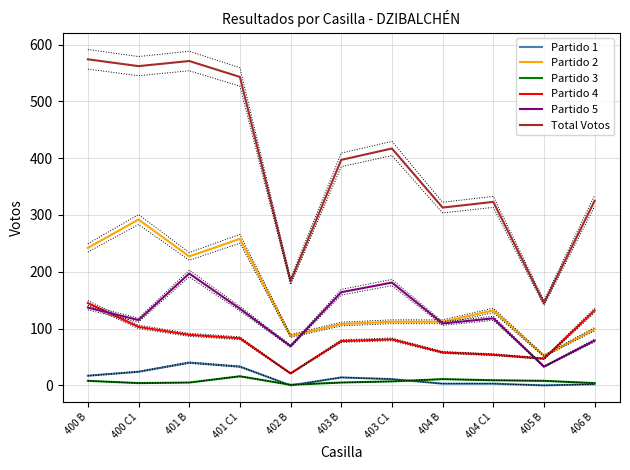

What is the highest value of the Partido 4 series?

145